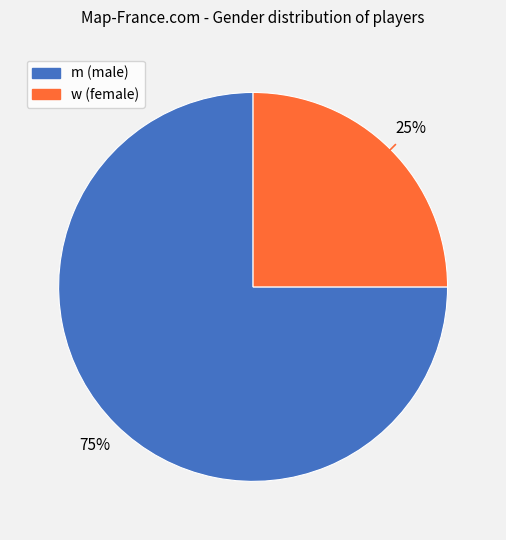

Count the number of slices in the pie.

2